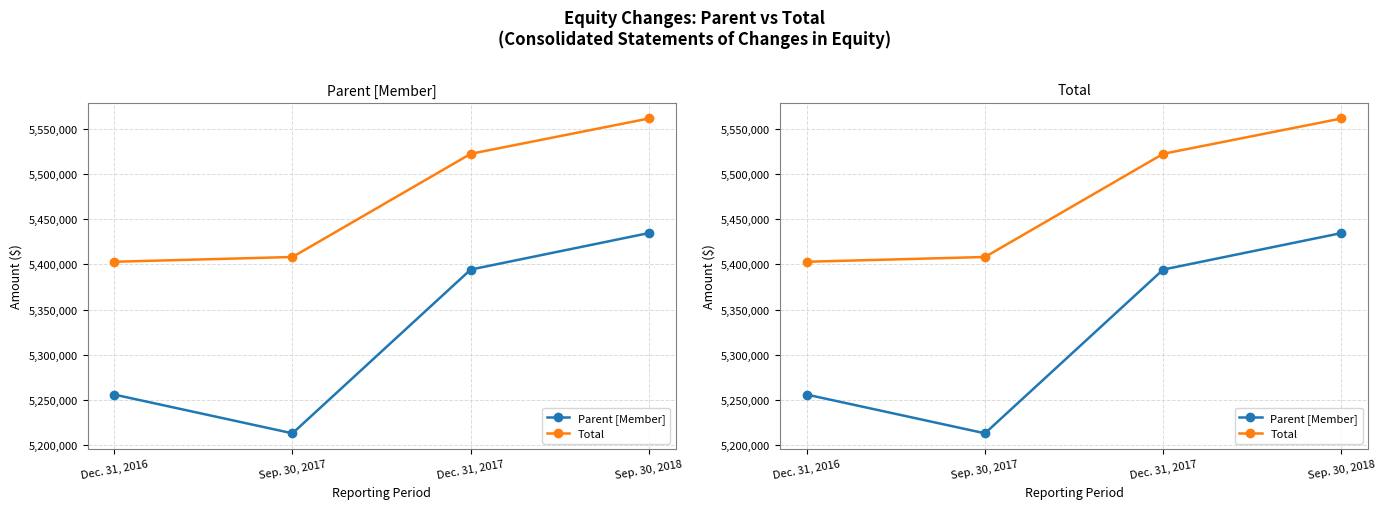

Reading right to left, transcribe all the data shown in this chart.

Parent [Member]: 5434584	5394244	5213332	5256139
Total: 5561170	5522147	5408144	5402874